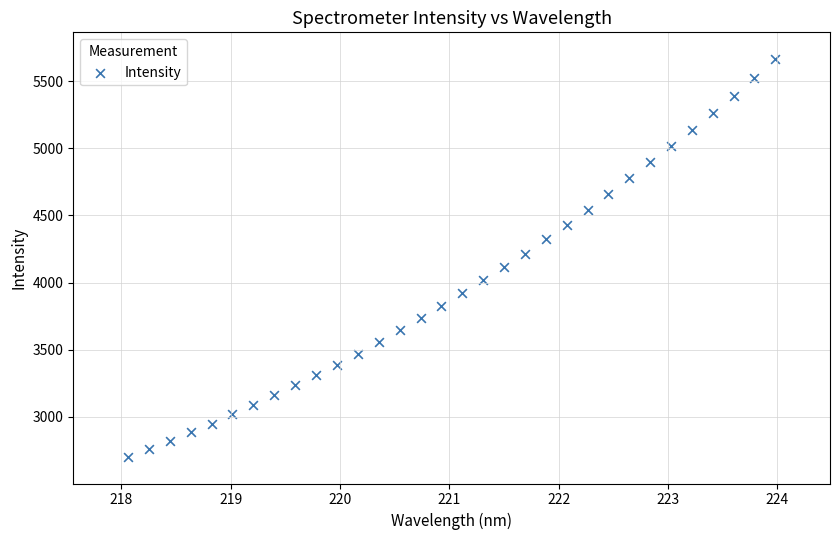

What is the range of Y values (max minus min)?

2958.1